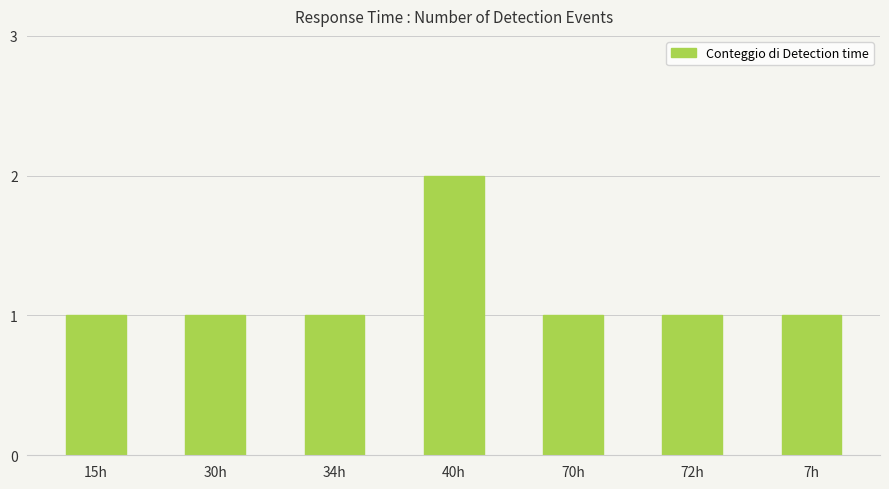

At which category does the chart reach its peak across all series?

40h